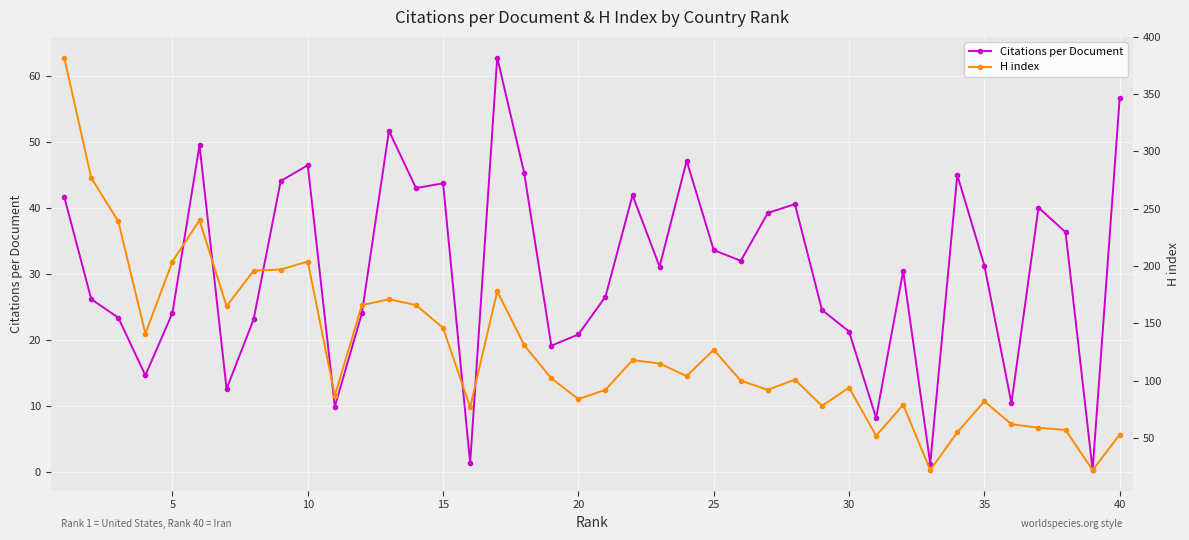

What is the maximum value shown in the chart?

382.0